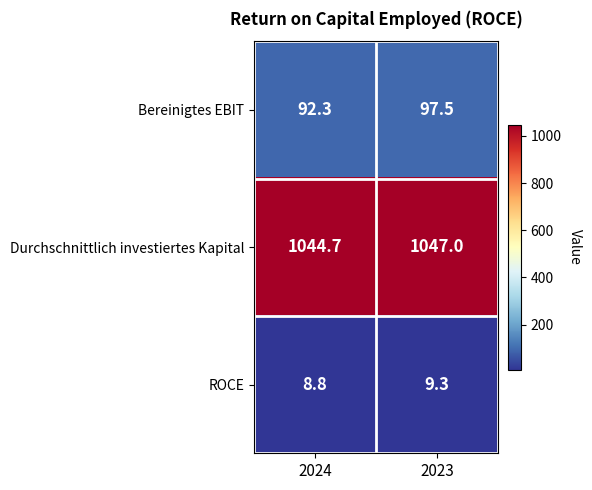

Reading left to right, extract all data points from this chart.

Bereinigtes EBIT: 92.3	97.5
Durchschnittlich investiertes Kapital: 1044.7	1047.0
ROCE: 8.8	9.3